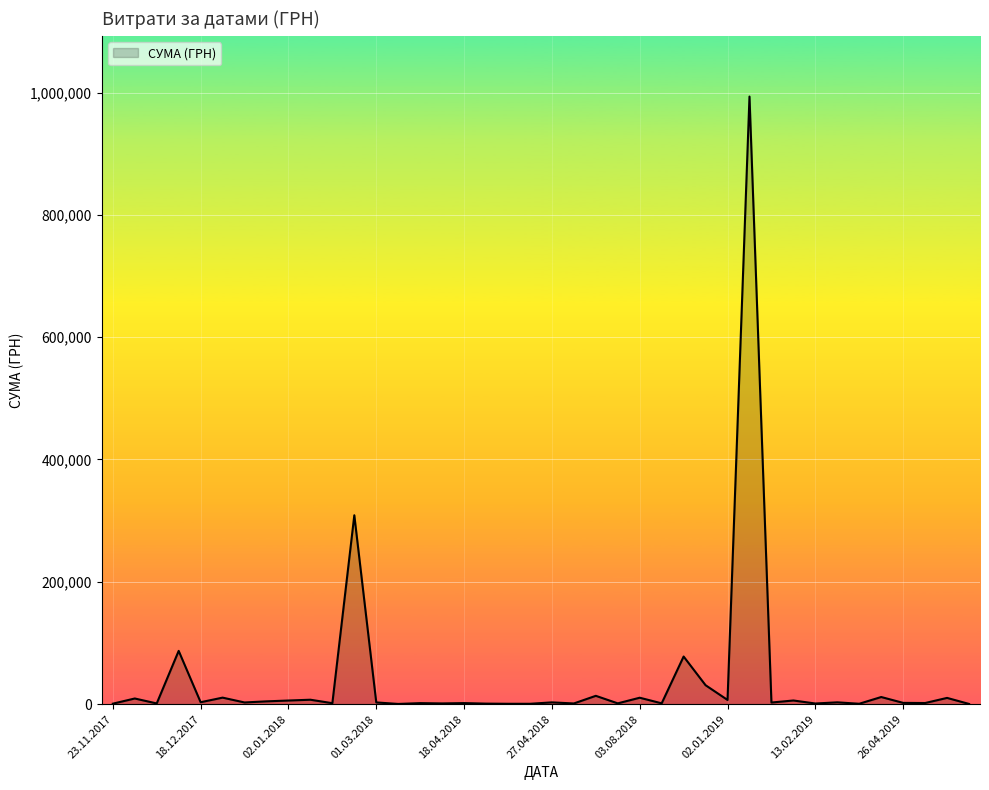

What is the difference between the maximum and minimum values?

993074.7